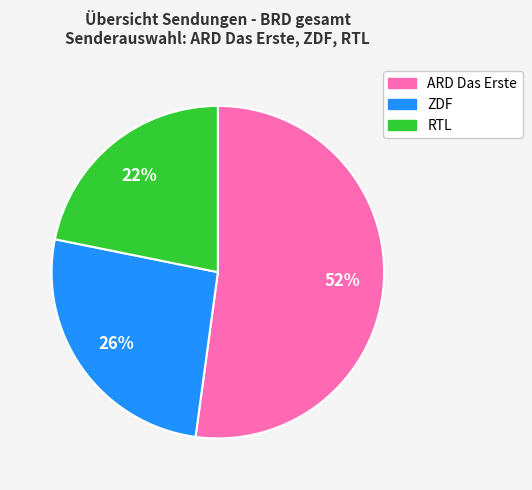

Is the sum of ZDF and ARD Das Erste greater than half?

Yes